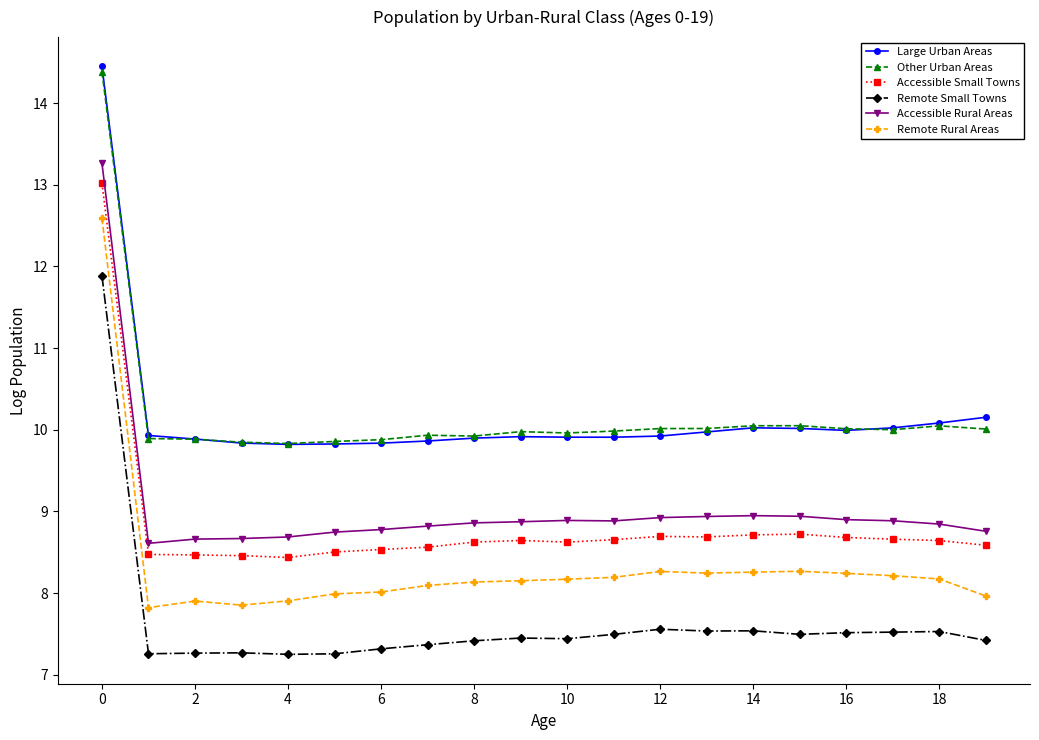

What is the value of the Remote Small Towns point at the 15th from the left?

7.5